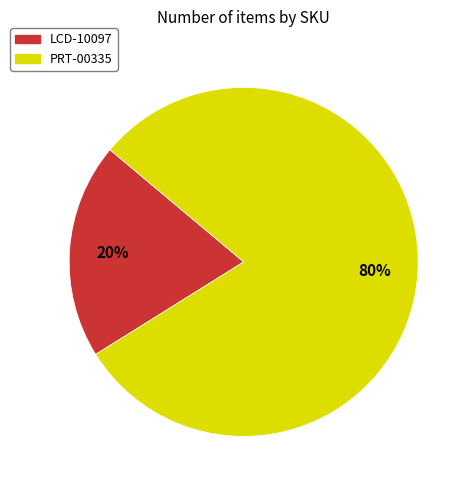

What is the smallest slice in the pie chart?

LCD-10097